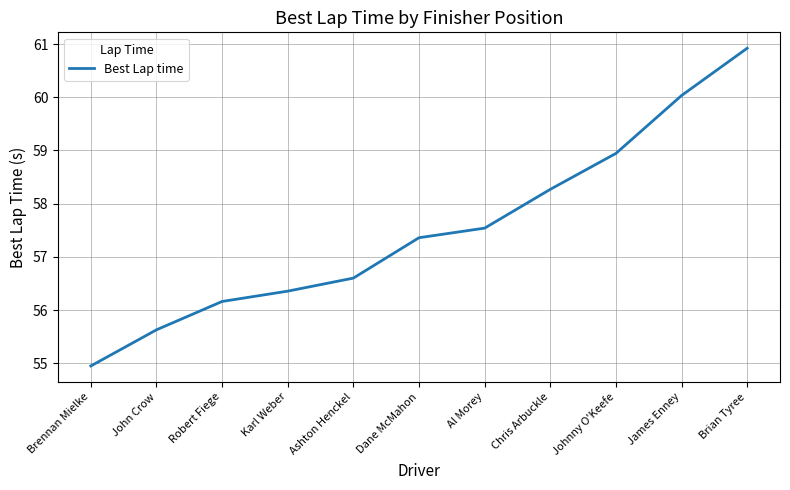

Rank the categories by value from highest to lowest.

Brian Tyree, James Enney, Johnny O'Keefe, Chris Arbuckle, Al Morey, Dane McMahon, Ashton Henckel, Karl Weber, Robert Fiege, John Crow, Brennan Mielke